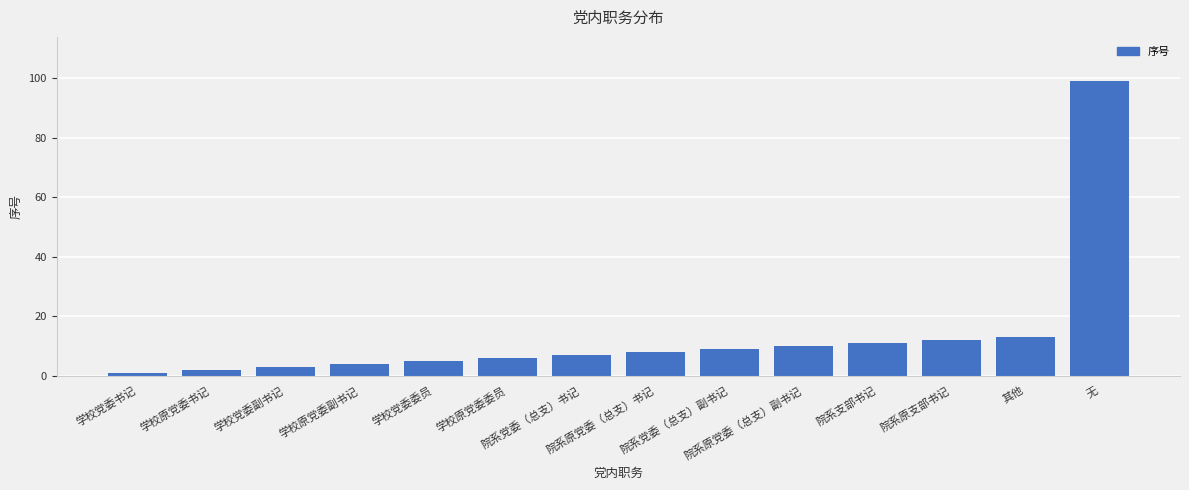

Which label corresponds to the smallest value in the chart?

学校党委书记